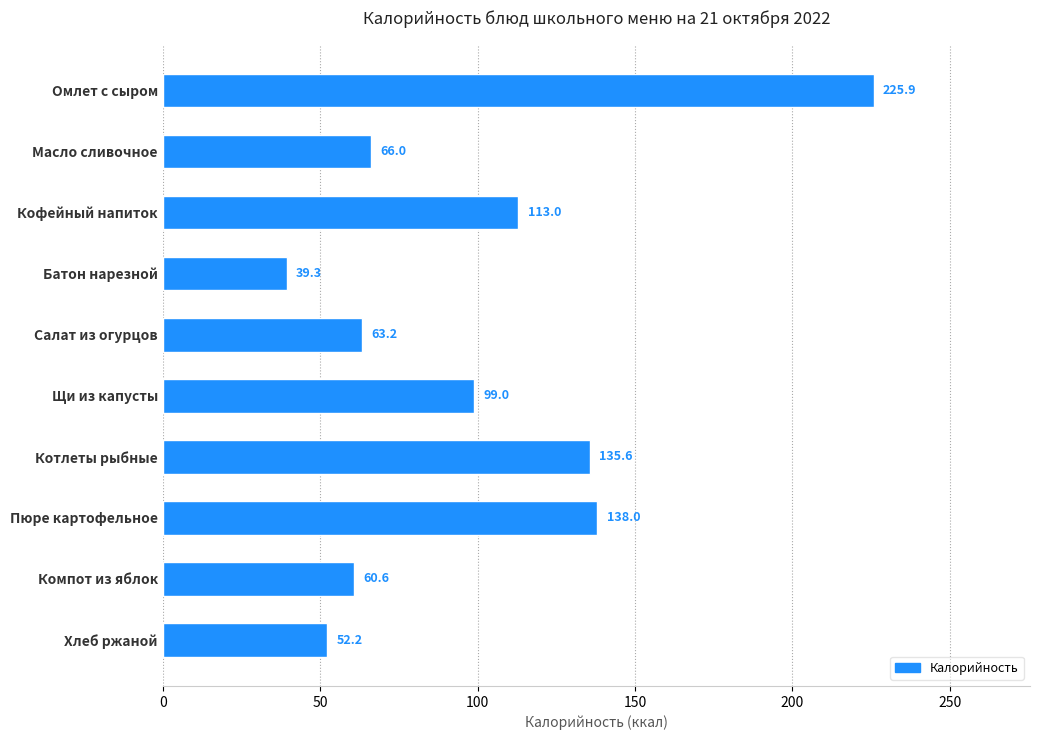

What is the difference between the second highest and second lowest values?

85.8